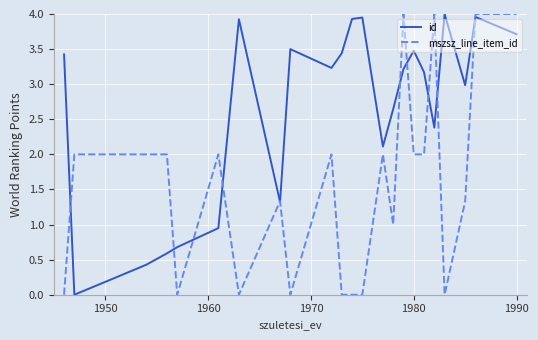

What are all the series names shown in the legend?

id, mszsz_line_item_id